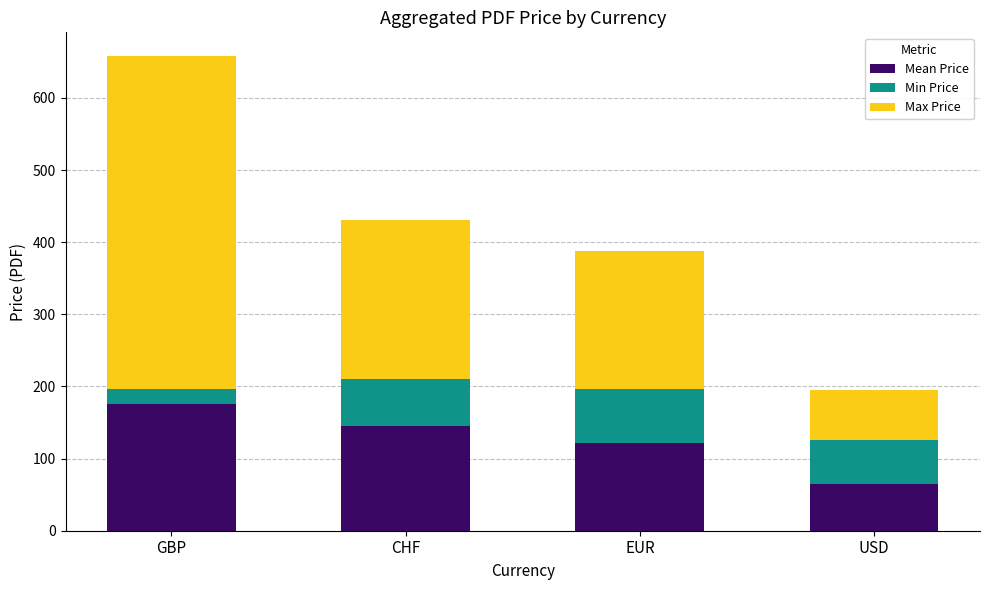

At which category is the sum across all series the highest?

GBP